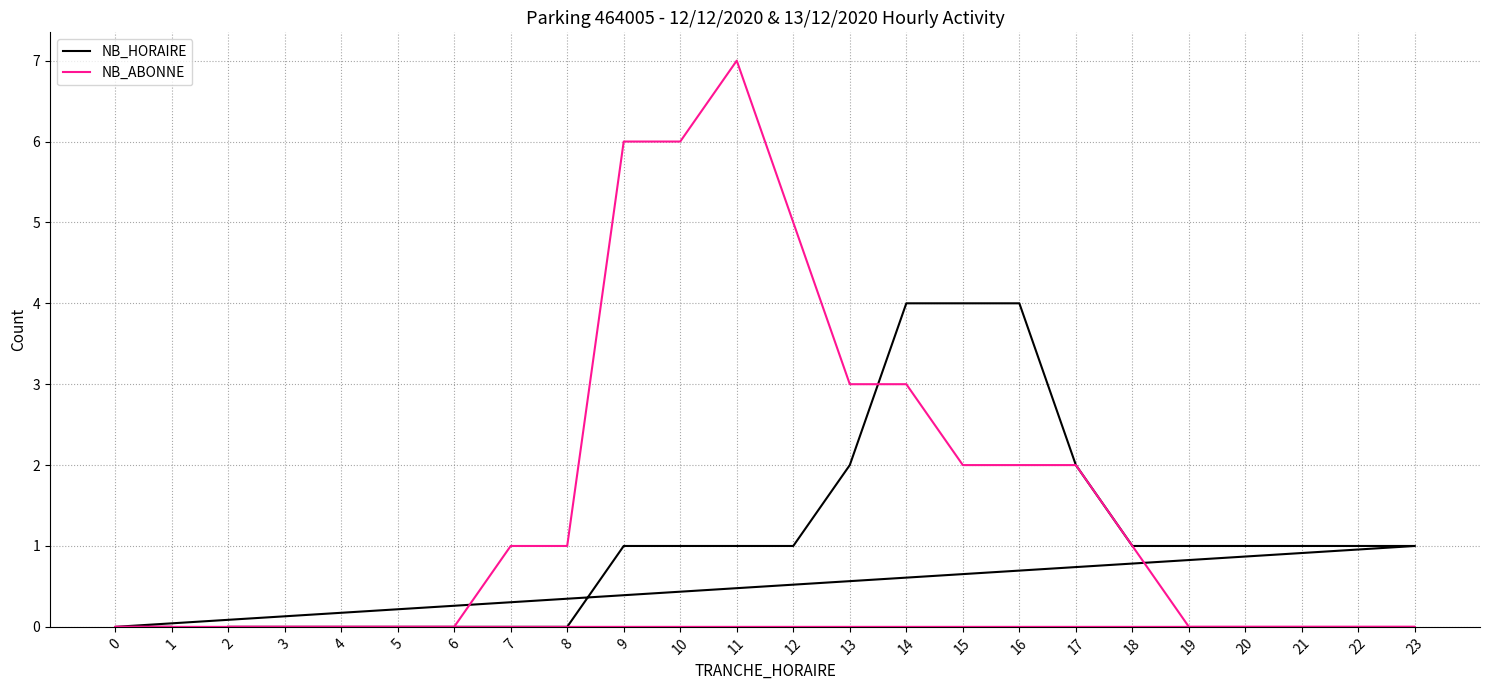

At which label is NB_ABONNE closest to 3?

13